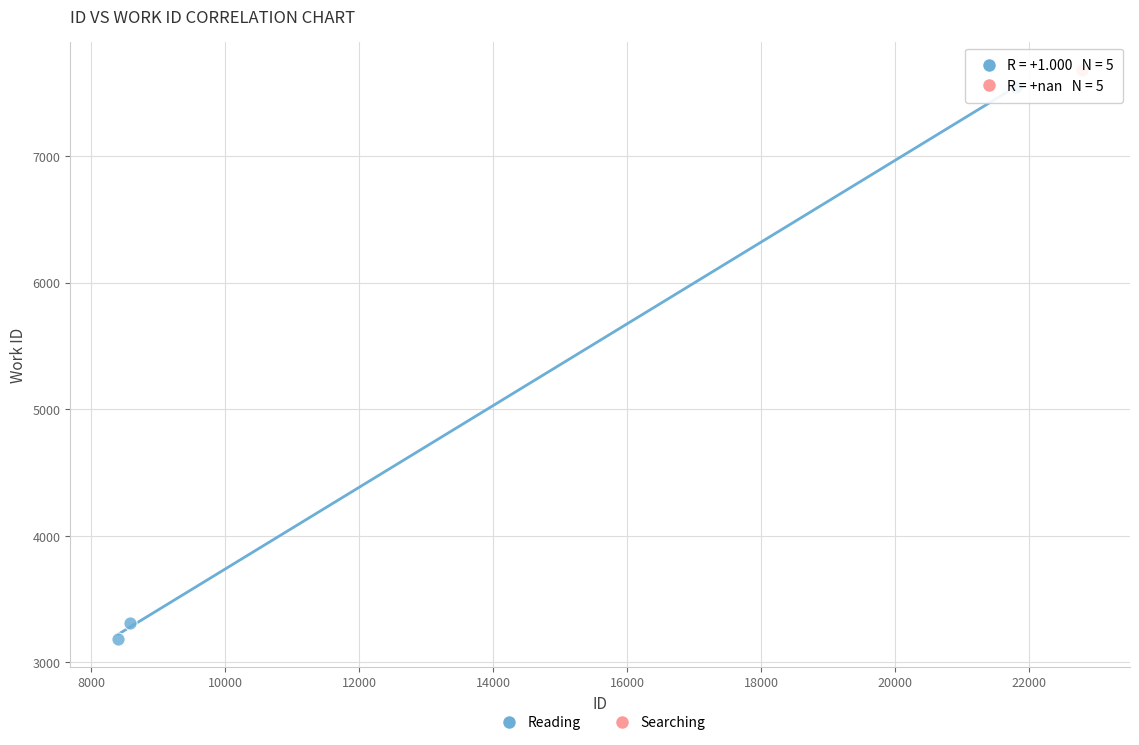

Which series contains the lowest Y value?

Reading